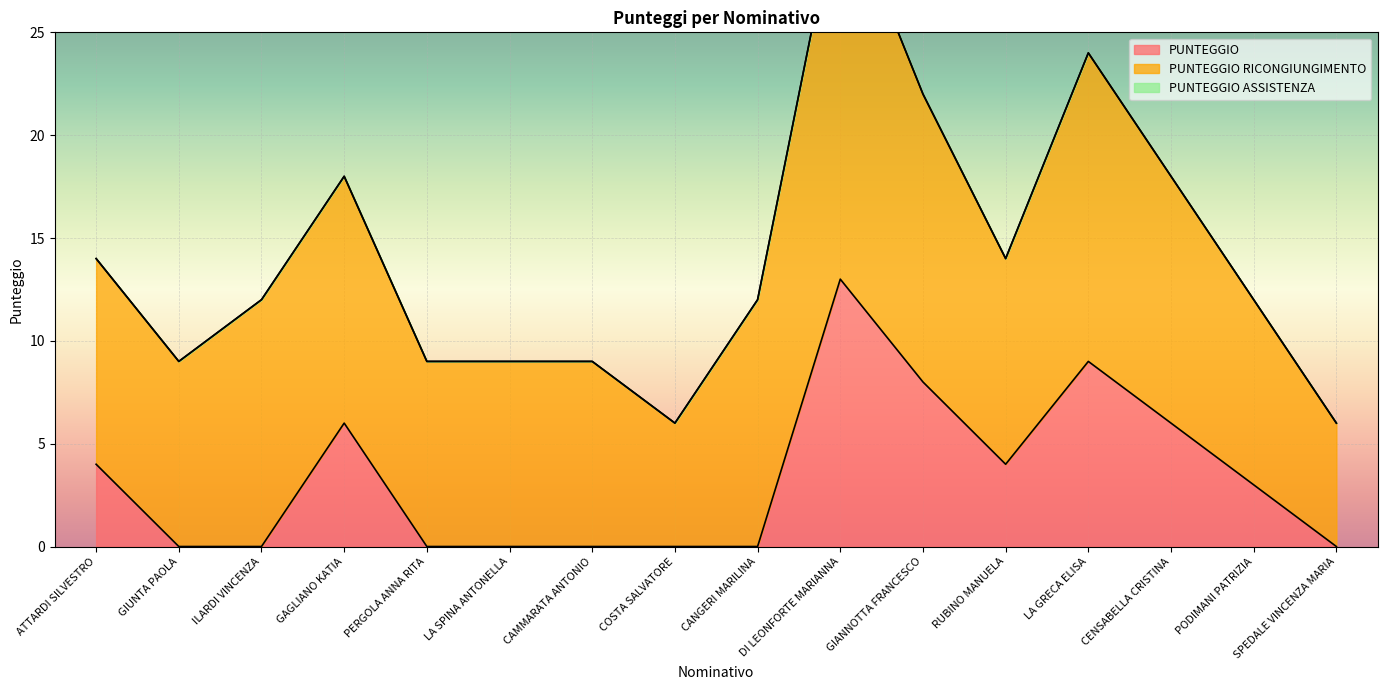

True or false: PUNTEGGIO ASSISTENZA and PUNTEGGIO RICONGIUNGIMENTO intersect in this chart.

False